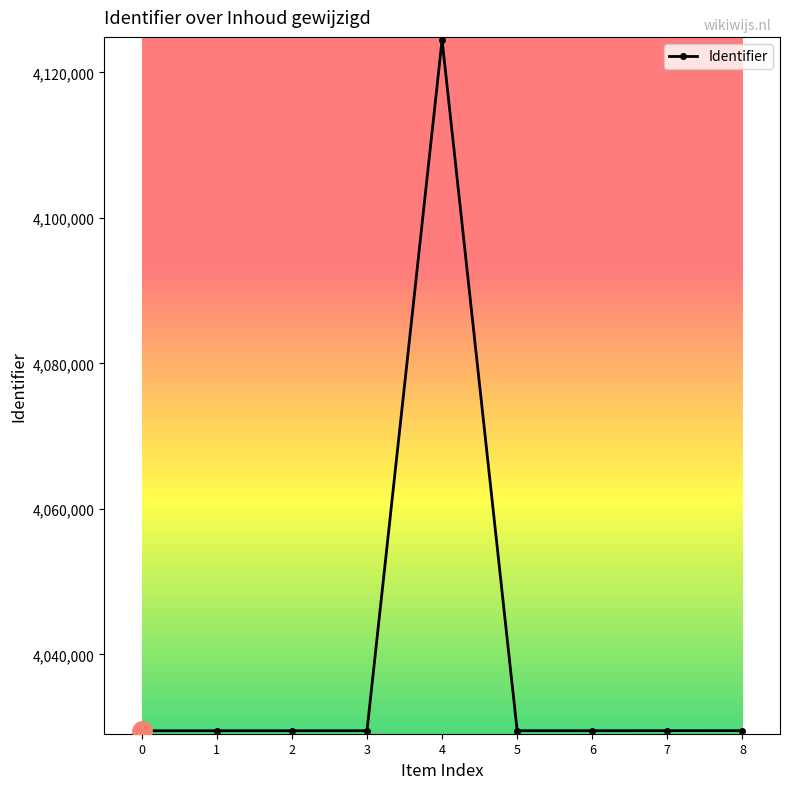

What is the ratio of the value at 0 to the value at 3?

1.0